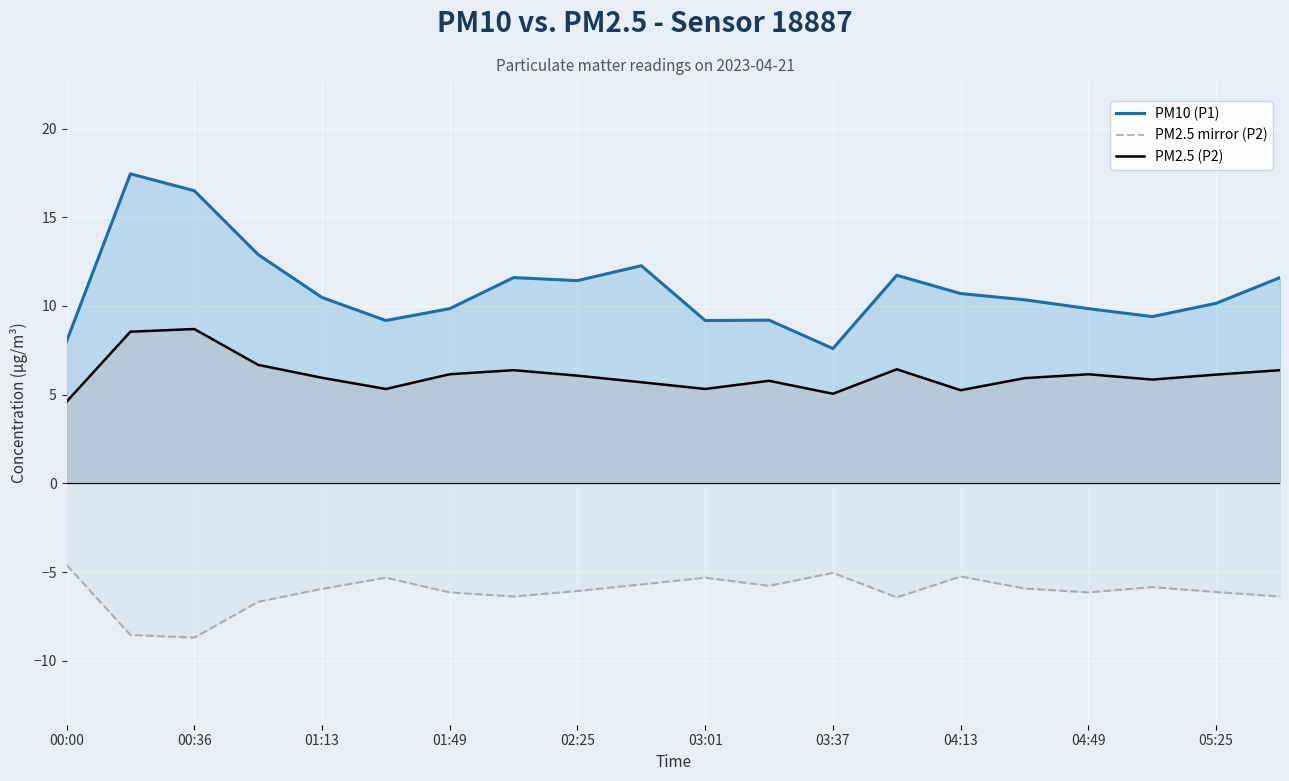

How many lines are shown in the chart?

3